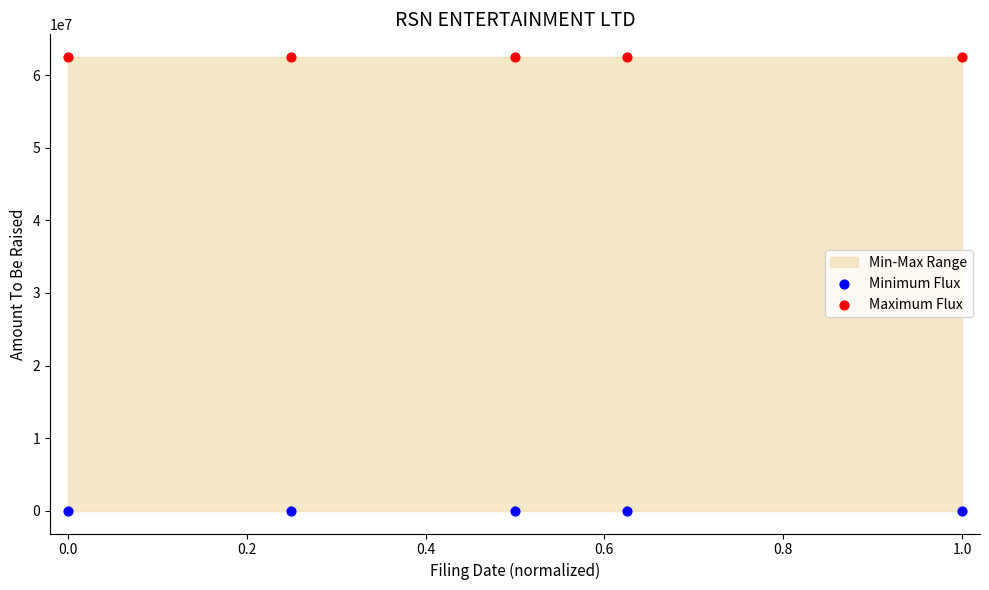

Across all data points, what is the average Y value?

31250000